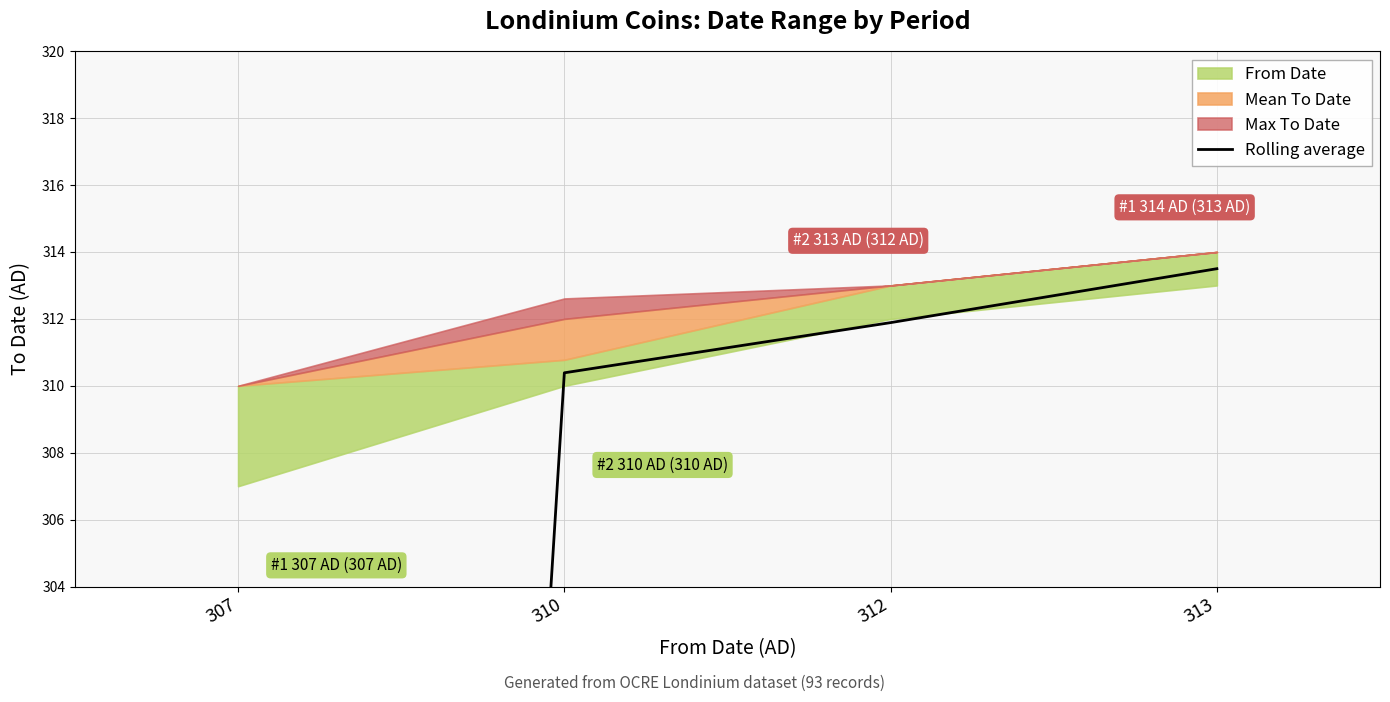

Count the number of categories in the chart.

4